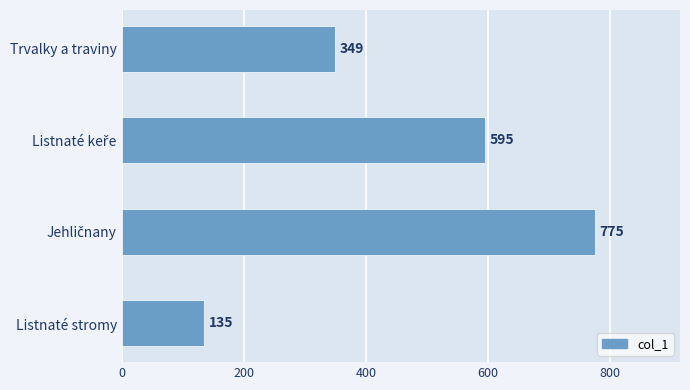

What is the greatest value displayed?

775